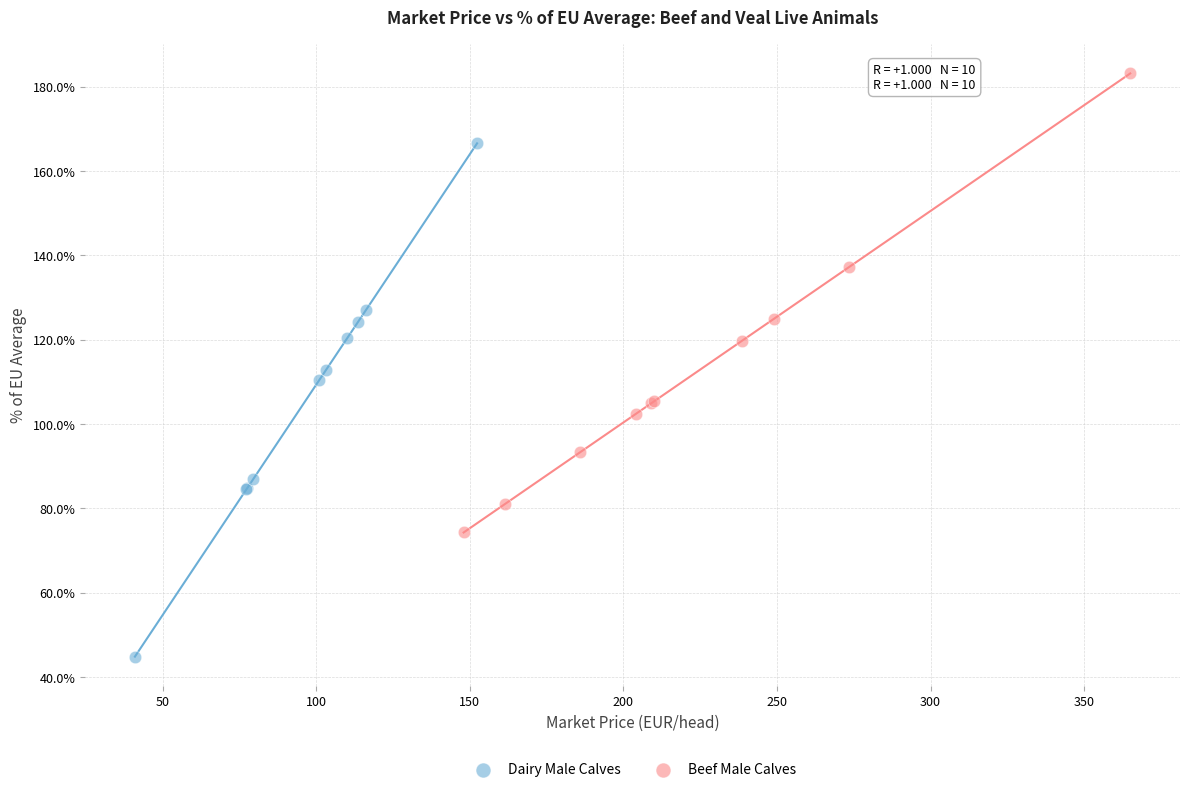

Which series contains the highest Y value?

Beef Male Calves